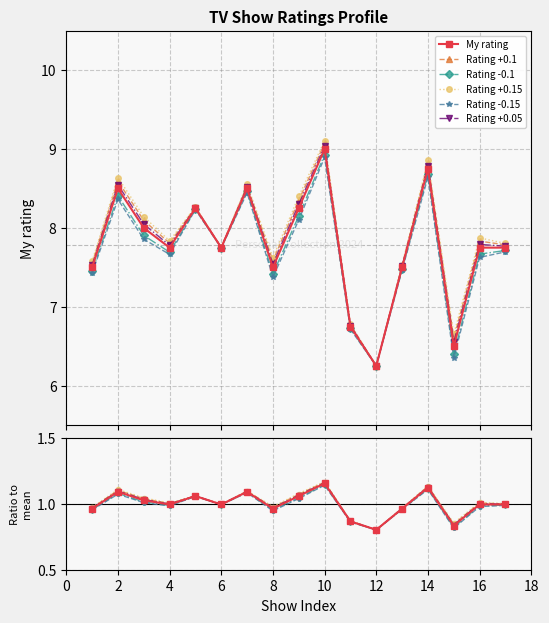

Does the chart display data point markers on the line(s)?

Yes